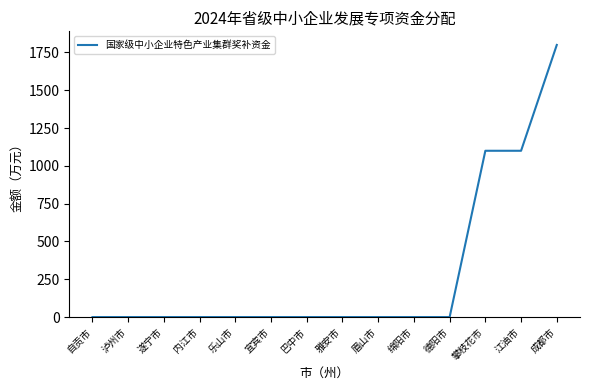

How many categories are shown in the chart?

14